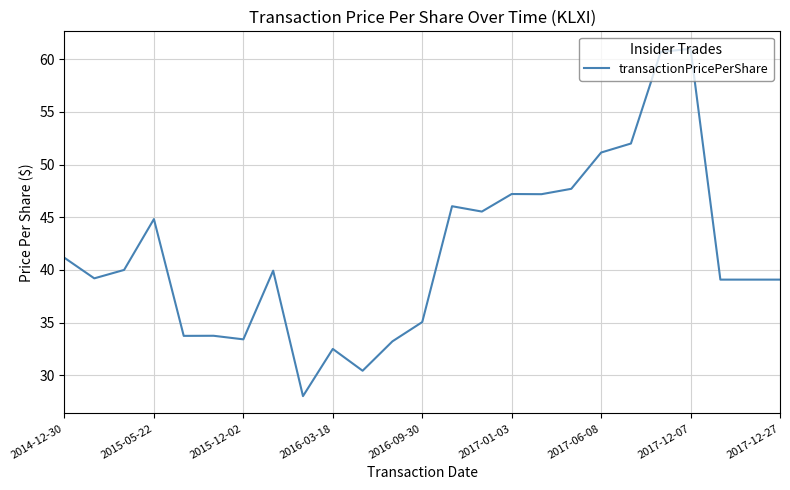

What is the maximum value shown in the chart?

61.0